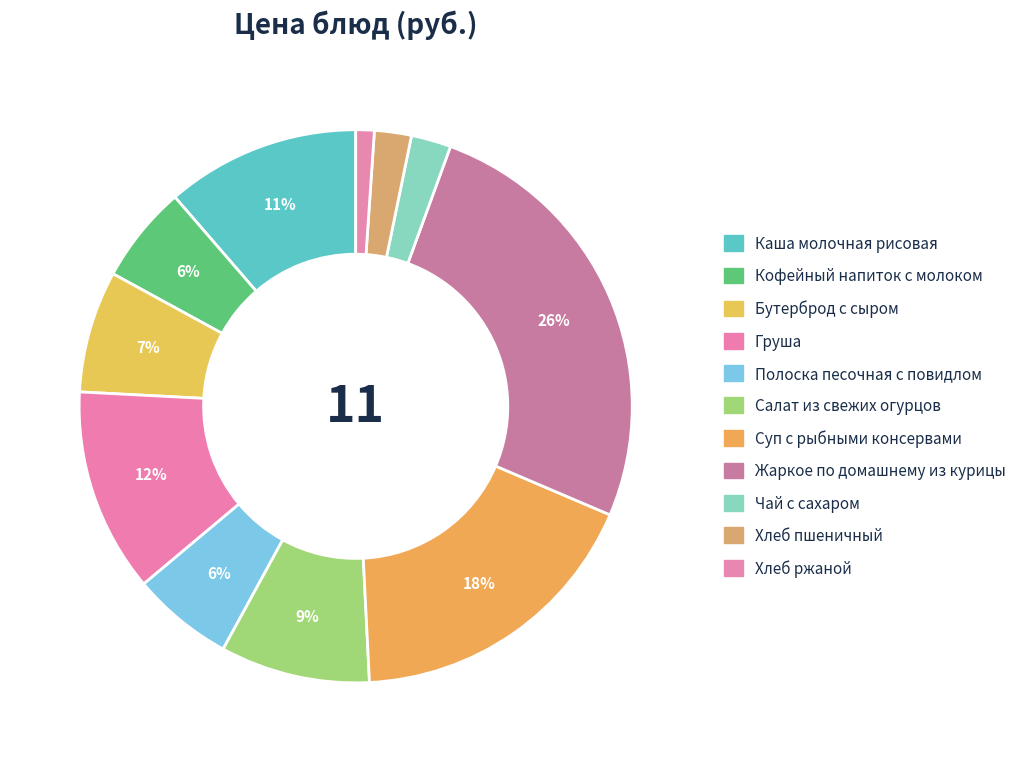

Count the number of slices in the pie.

11